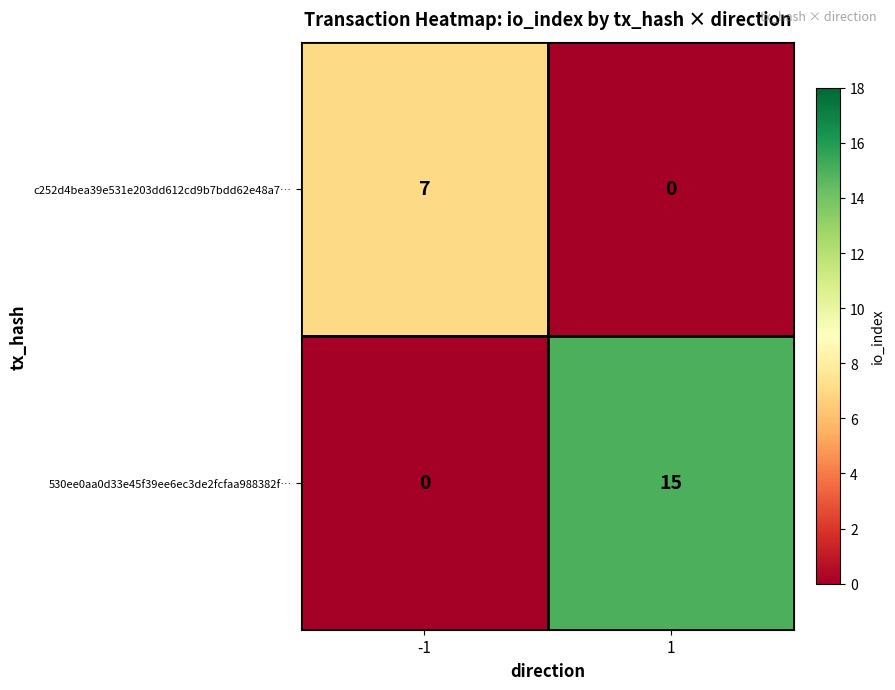

Reading left to right, transcribe all the data shown in this chart.

c252d4bea39e531e203dd612cd9b7bdd62e48a7…: -1=7	1=0
530ee0aa0d33e45f39ee6ec3de2fcfaa988382f…: -1=0	1=15